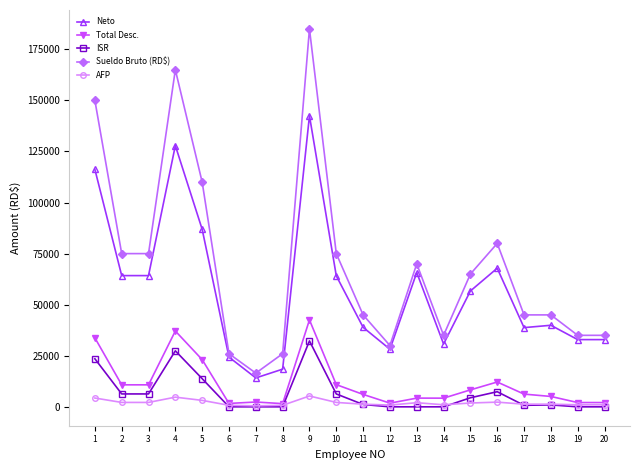

Does the chart display data point markers on the line(s)?

Yes